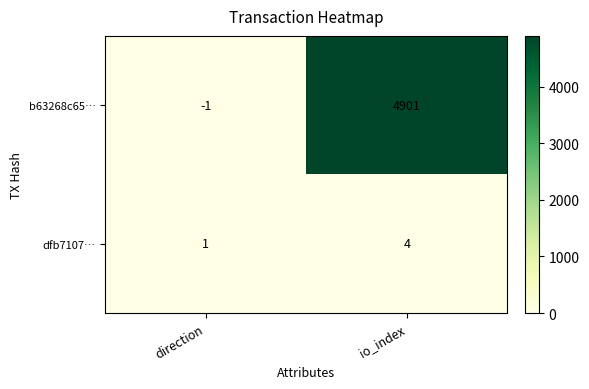

The value of dfb7107… at direction is 0. True or false?

False